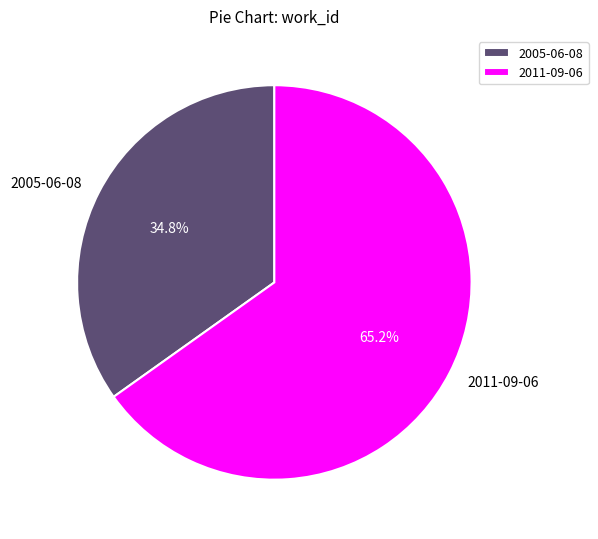

To the nearest percent, what percentage of the pie is 2011-09-06?

65%